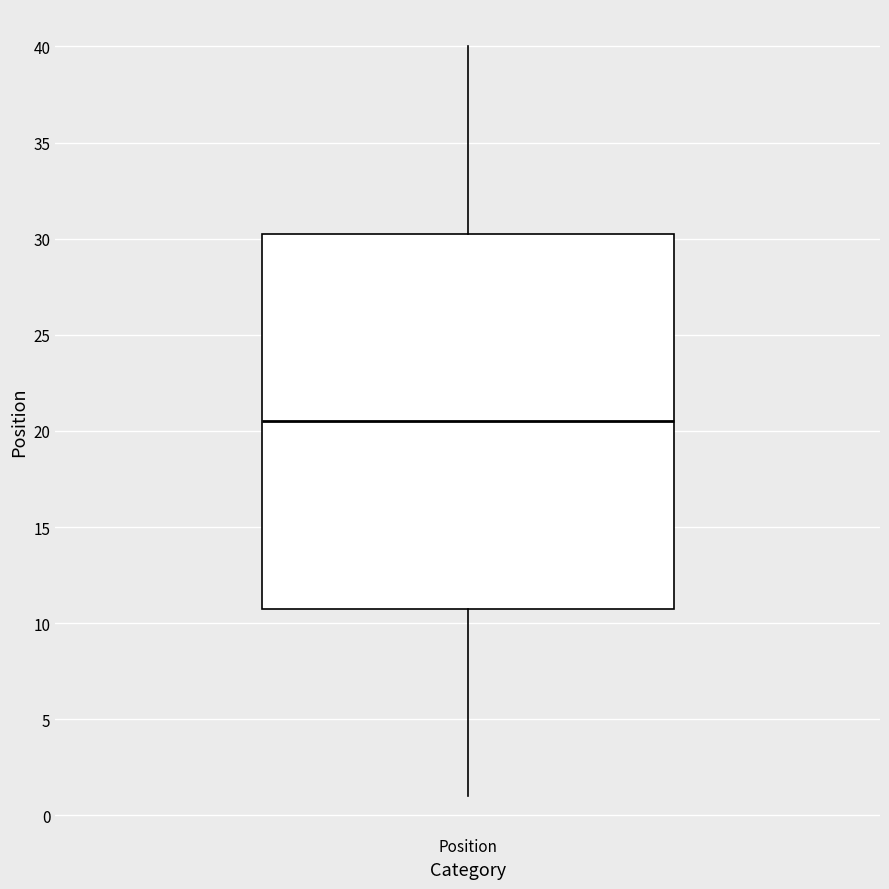

Where is the upper edge of the box for Position on the y-axis? The values are not printed on the chart, so give them approximately, as read against the axis.

30.5